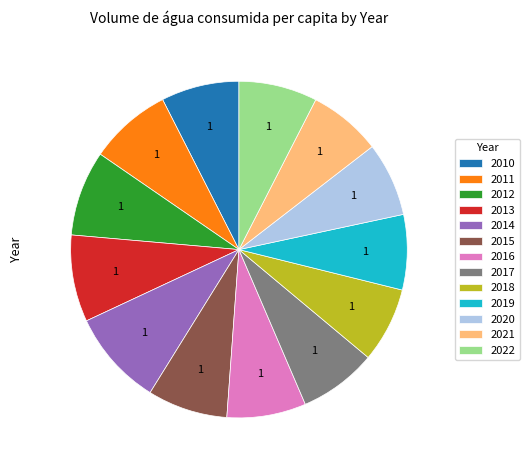

Is the sum of 2015 and 2011 greater than half?

No